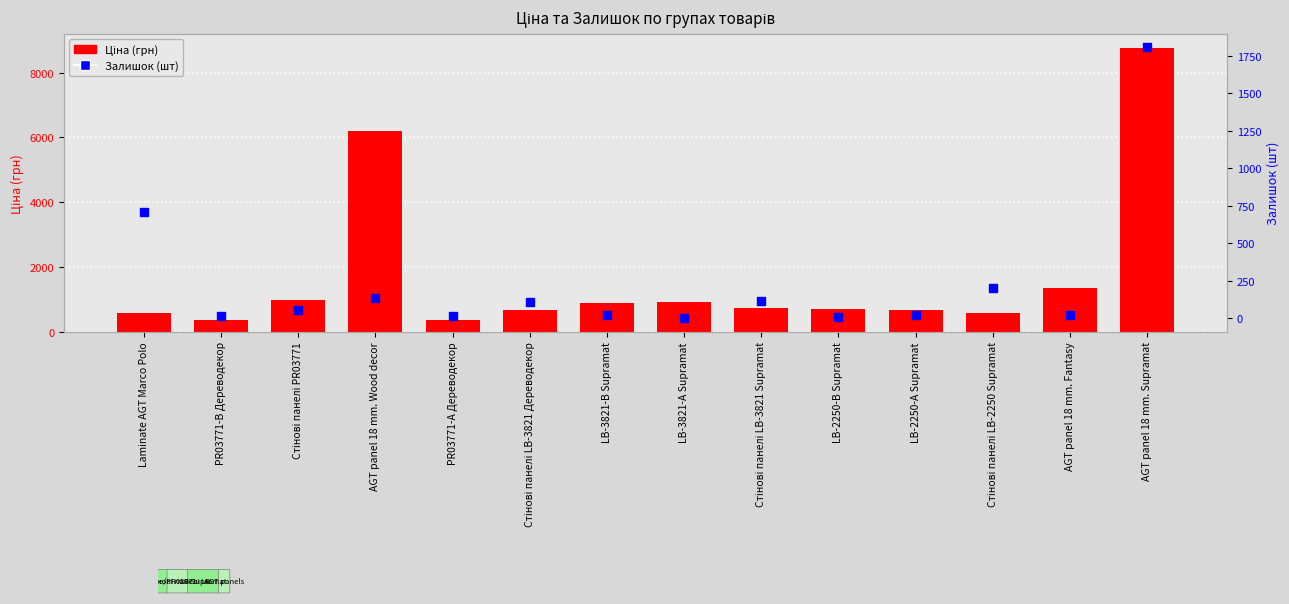

Which series reaches the maximum Y coordinate?

Ціна (грн)